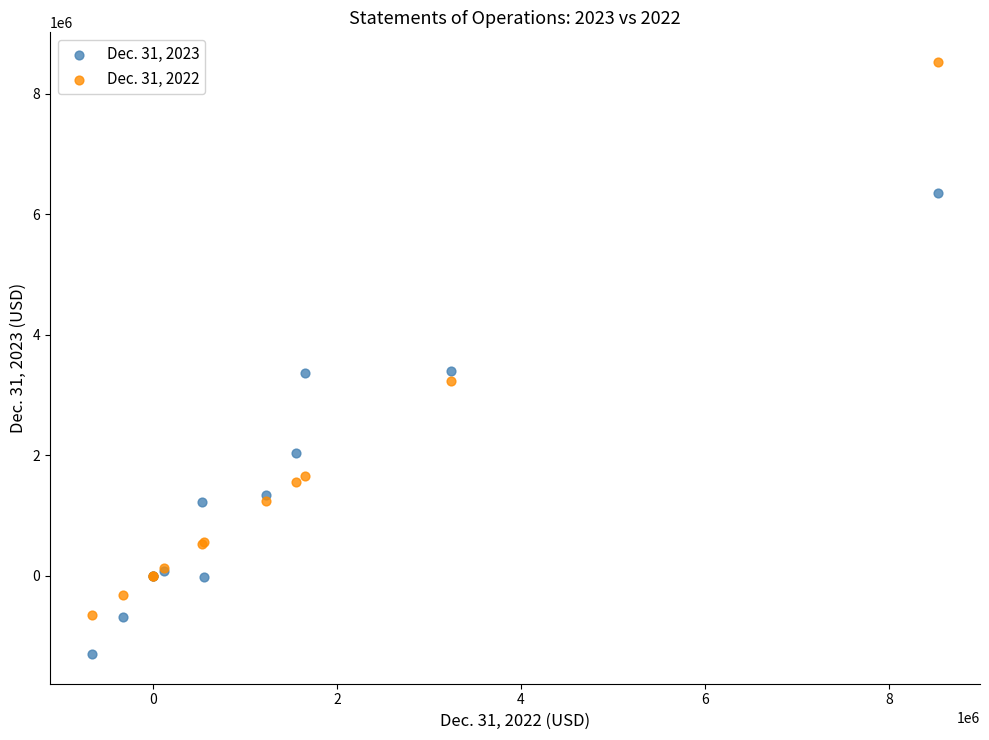

Which series has the largest Y range (max minus min)?

Dec. 31, 2022